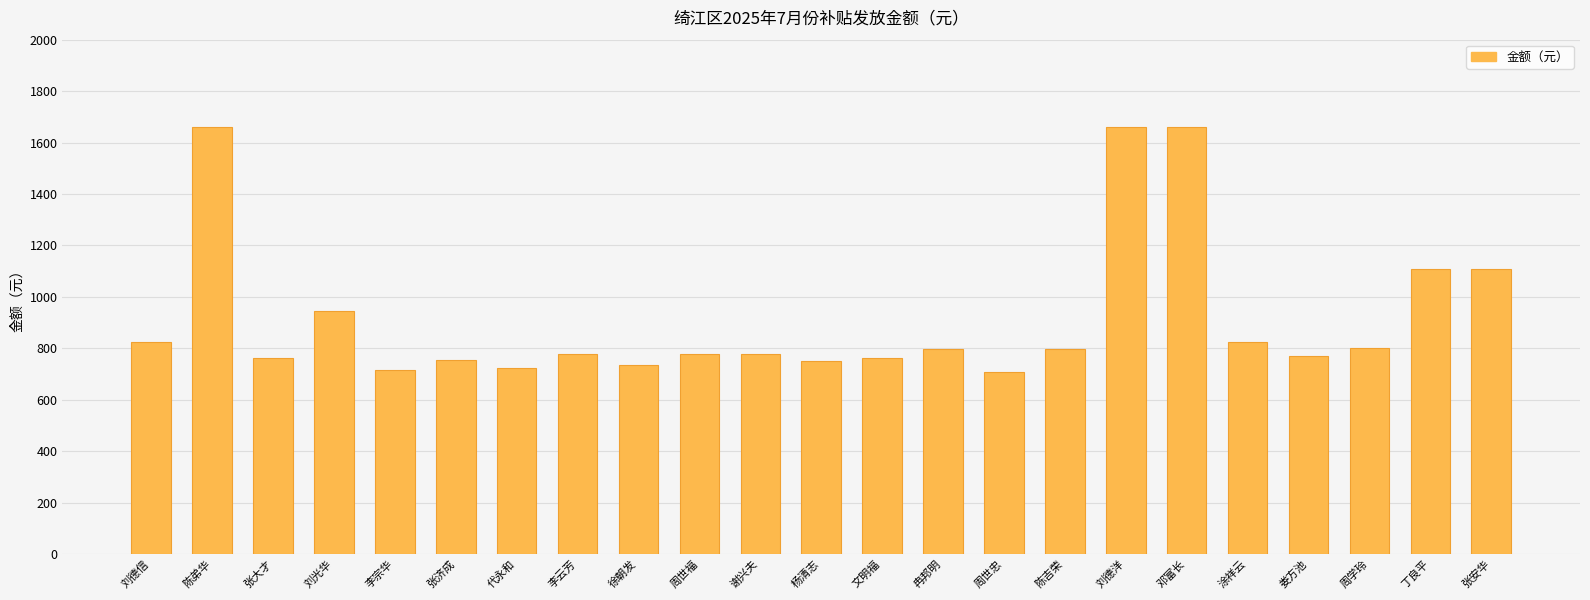

What is the average value?

922